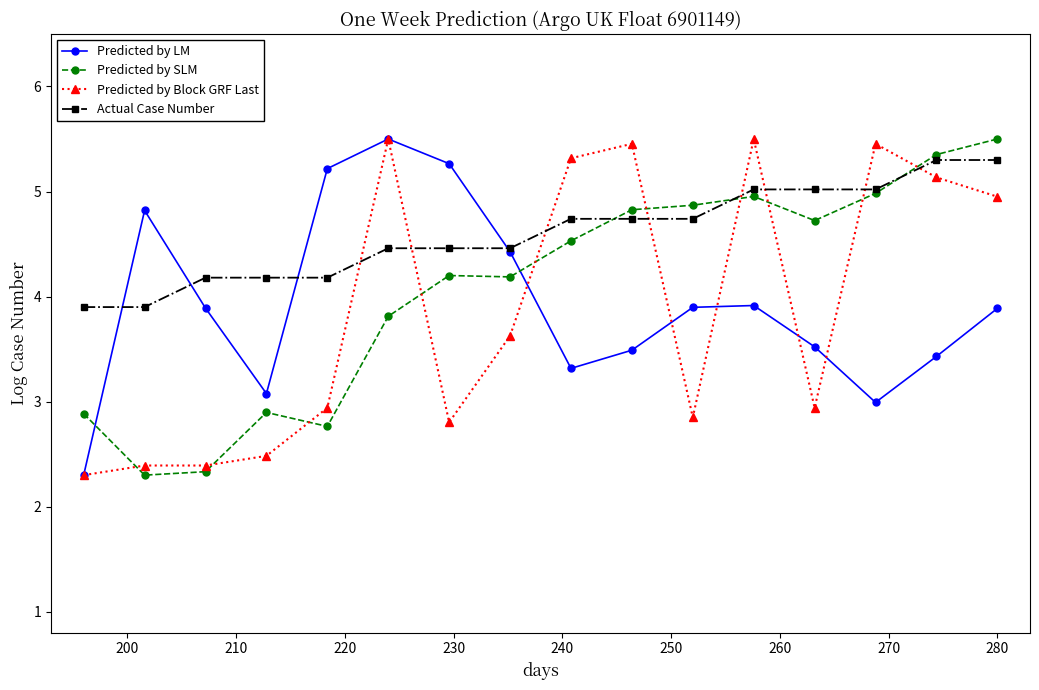

What is the value of the Predicted by Block GRF Last point at the 6th from the left?

5.5